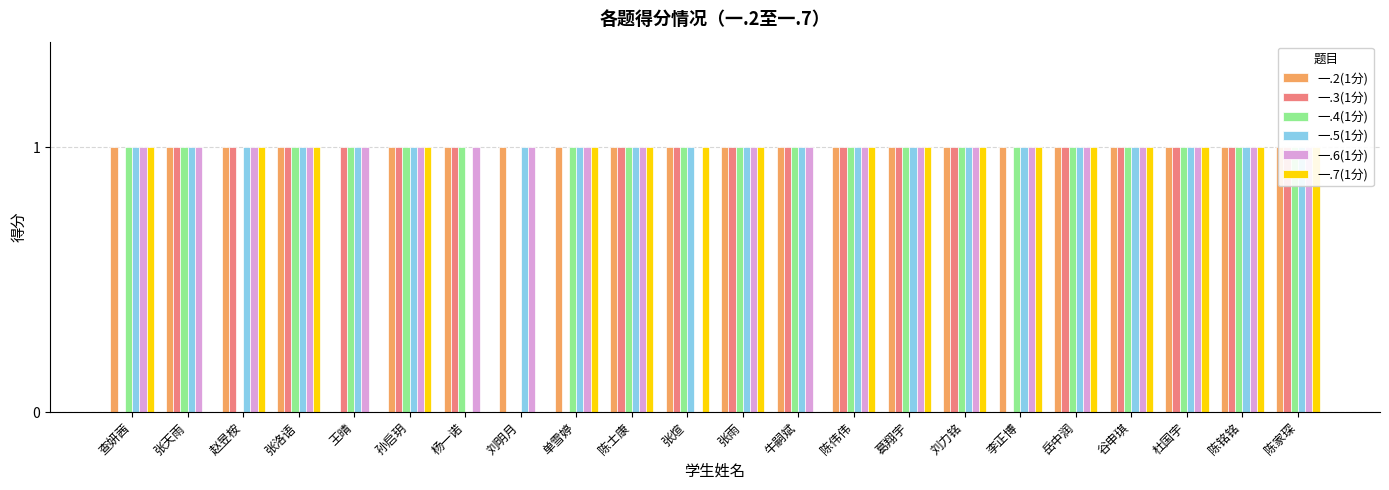

Reading left to right, what are all the values shown in this chart?

一.2(1分): 1	1	1	1	0	1	1	1	1	1	1	1	1	1	1	1	1	1	1	1	1	1
一.3(1分): 0	1	1	1	1	1	1	0	0	1	1	1	1	1	1	1	0	1	1	1	1	1
一.4(1分): 1	1	0	1	1	1	1	0	1	1	1	1	1	1	1	1	1	1	1	1	1	1
一.5(1分): 1	1	1	1	1	1	0	1	1	1	1	1	1	1	1	1	1	1	1	1	1	1
一.6(1分): 1	1	1	1	1	1	1	1	1	1	0	1	1	1	1	1	1	1	1	1	1	1
一.7(1分): 1	0	1	1	0	1	0	0	1	1	1	1	0	1	1	1	1	1	1	1	1	1